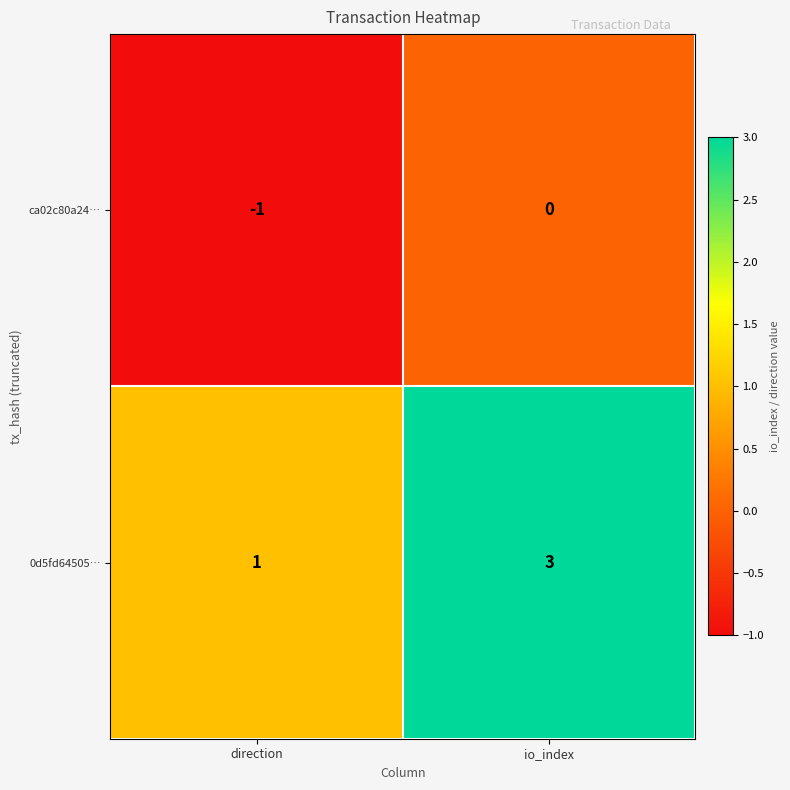

List the labels in order of ca02c80a24… value, smallest first.

direction, io_index